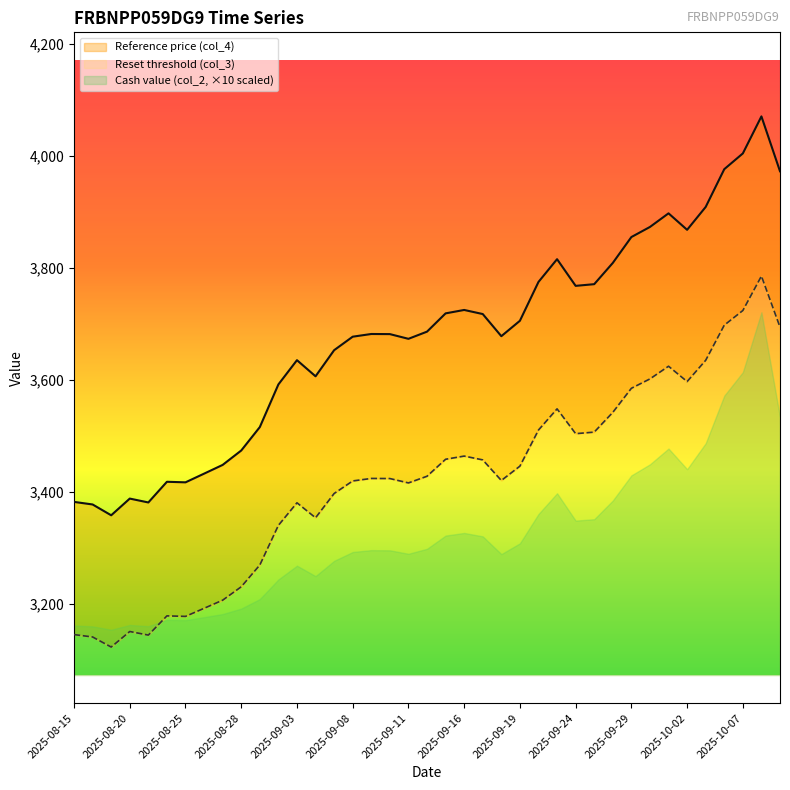

Which has a higher value, 2025-08-25 or 2025-08-20?

2025-08-25